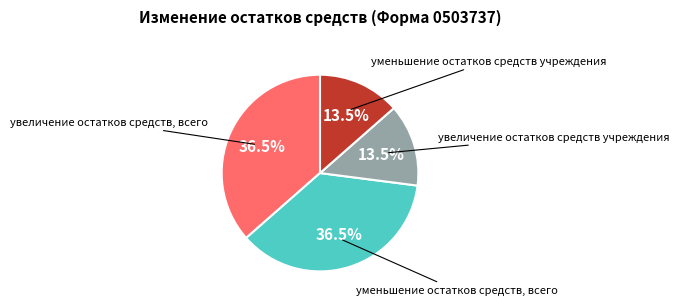

How many slices are in this pie chart?

4